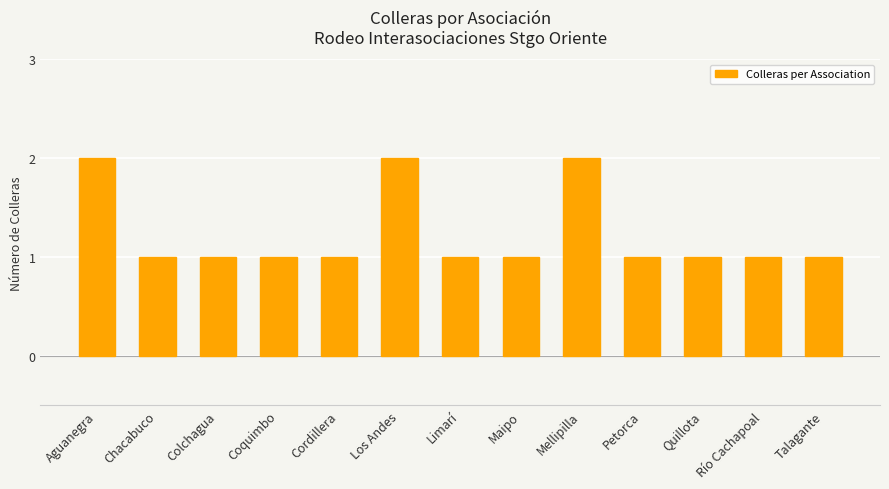

What is the label of the 1st bar from the right?

Talagante